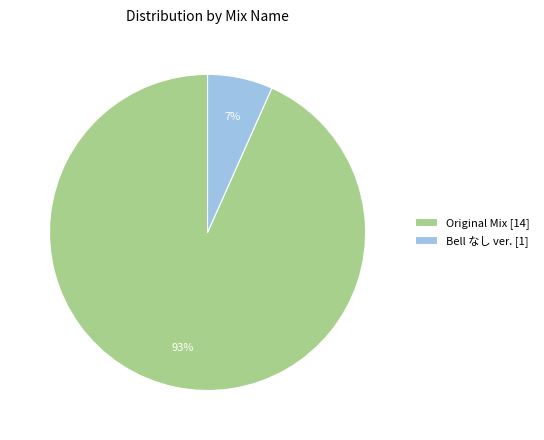

To the nearest percent, what is the average slice percentage?

50%